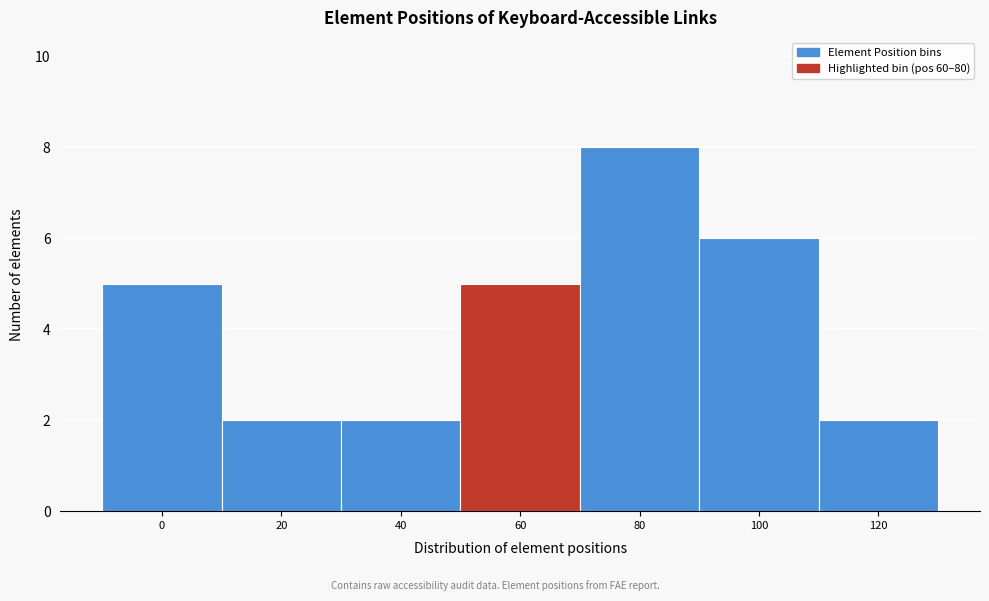

Reading right to left, extract all data points from this chart.

120=2	100=6	80=8	60=5	40=2	20=2	0=5